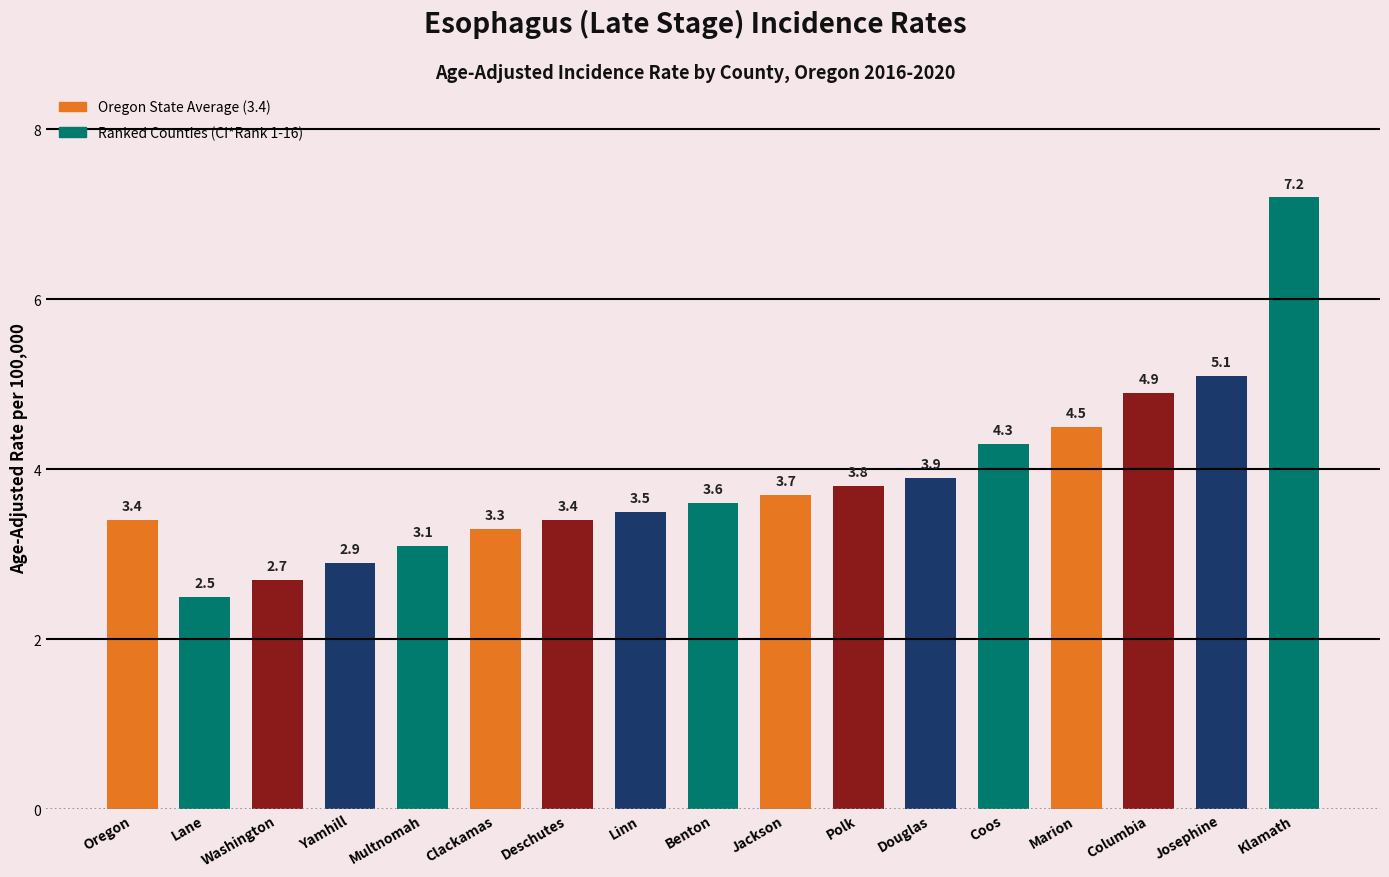

What is the change in value from Yamhill to Linn?

+0.6